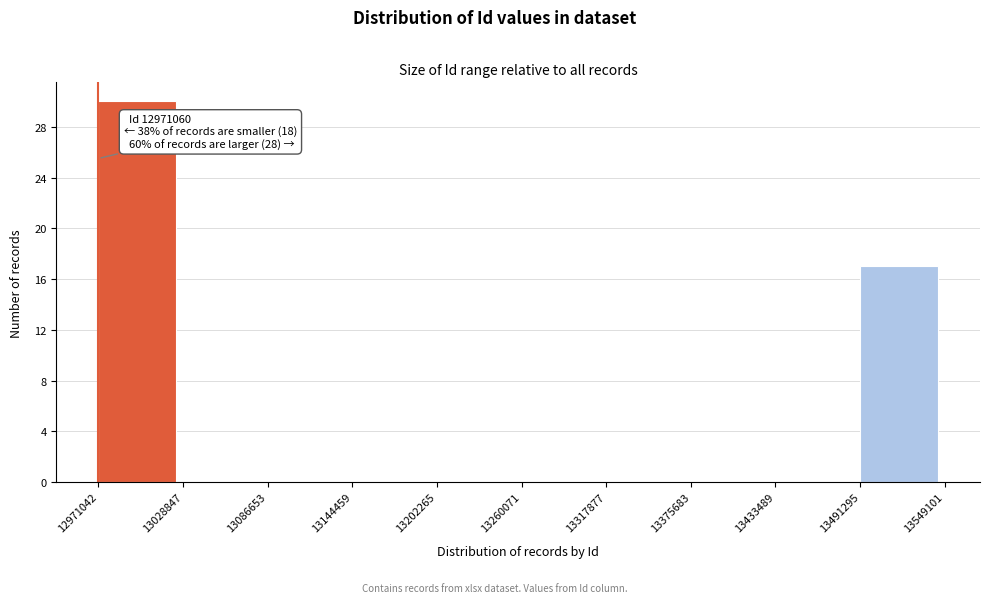

Which range on the x-axis has the tallest bar?

12971042 to 13028847